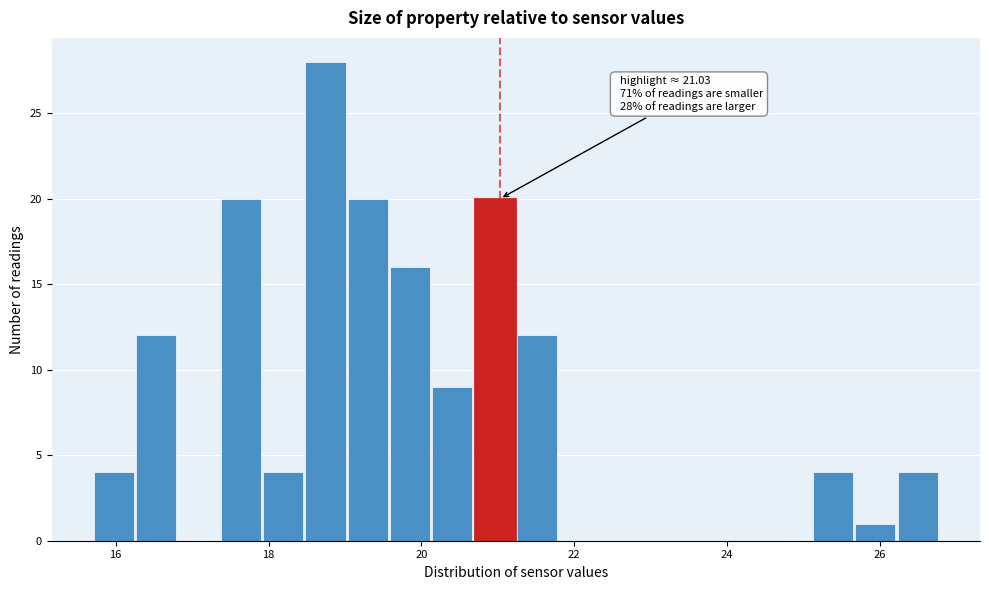

Around what value on the x-axis is the tallest bar? Give the approximate position of its centre, as read against the axis.

18.8